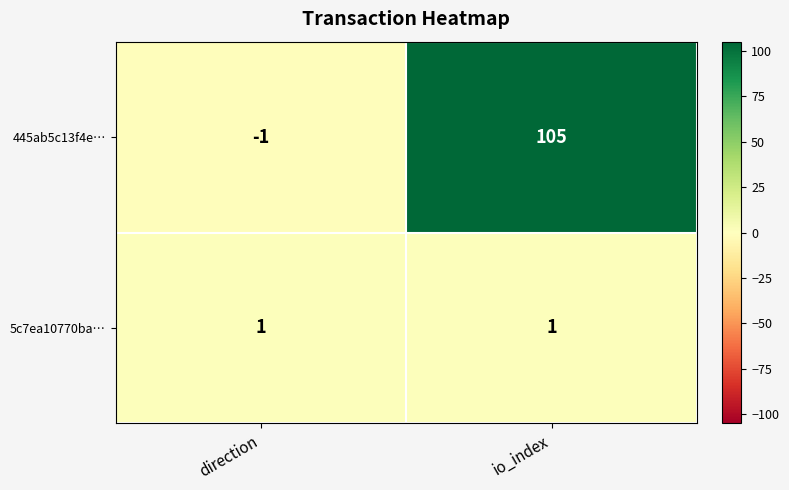

At which category is the sum across all series the highest?

io_index